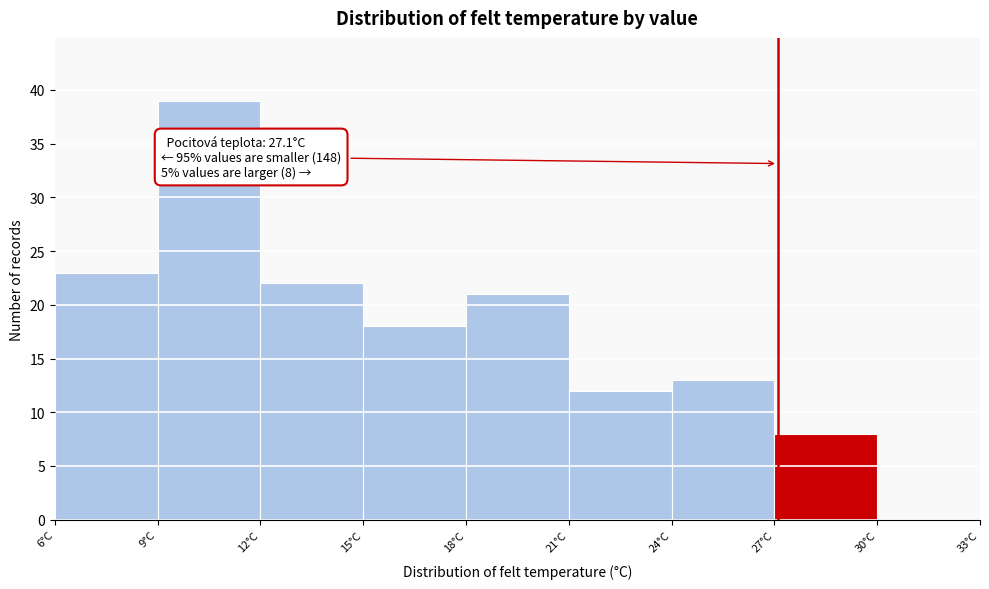

Over which range of the x-axis is the bar tallest?

9 to 12